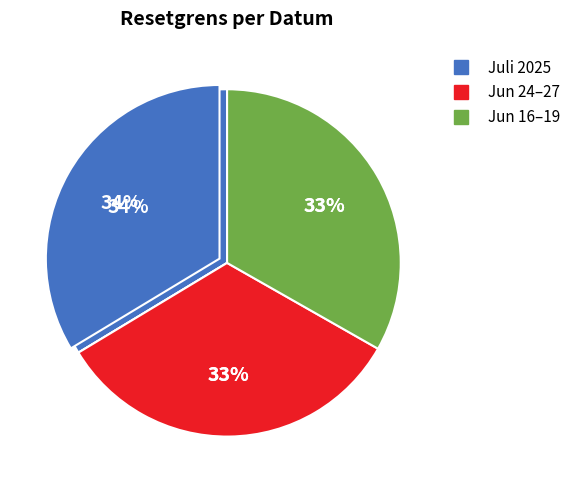

Which slice is the largest?

2025-07-01